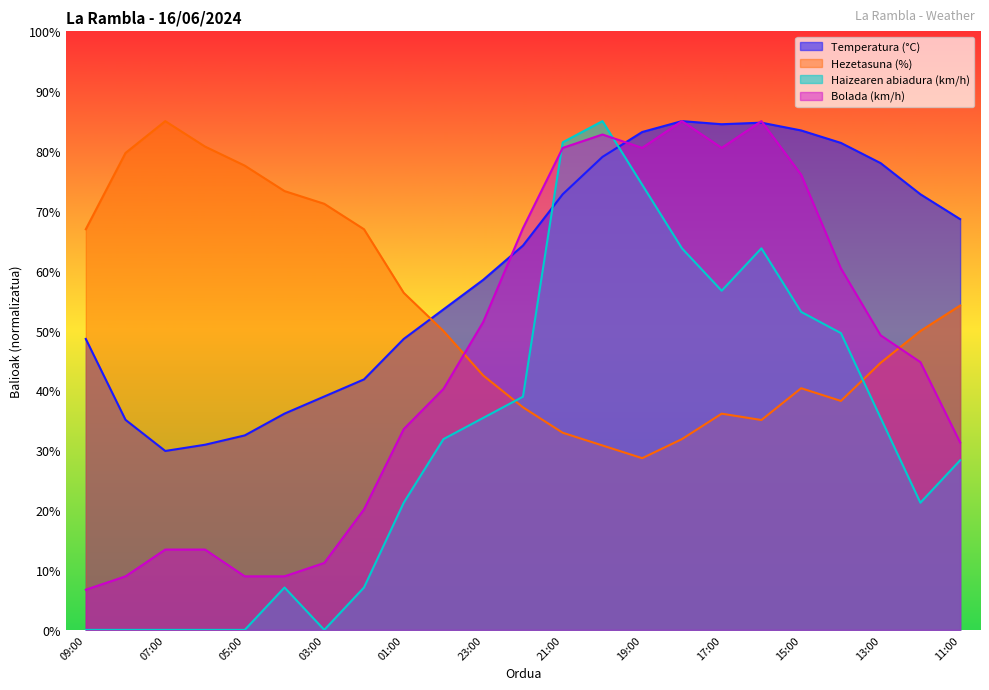

In Hezetasuna (%), how many points are higher than both neighbors (excluding endpoints)?

3